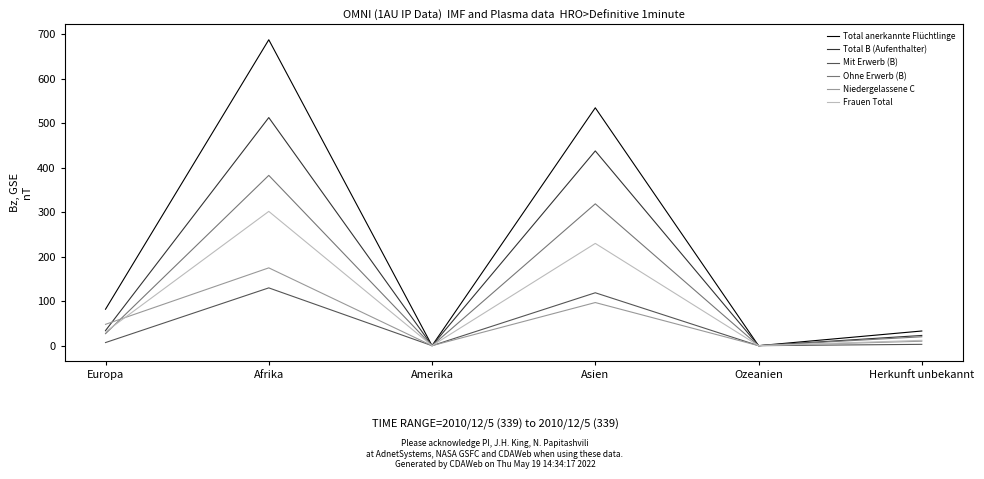

At how many categories does at least one series exceed 327?

2